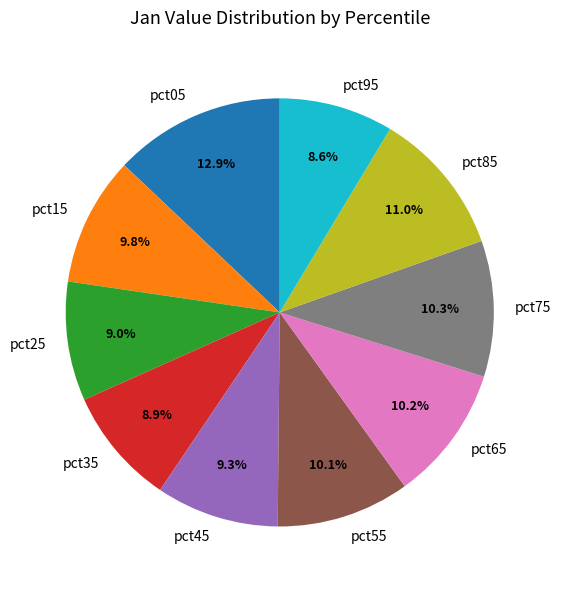

What percentage is the pct65 slice, to the nearest percent?

10%